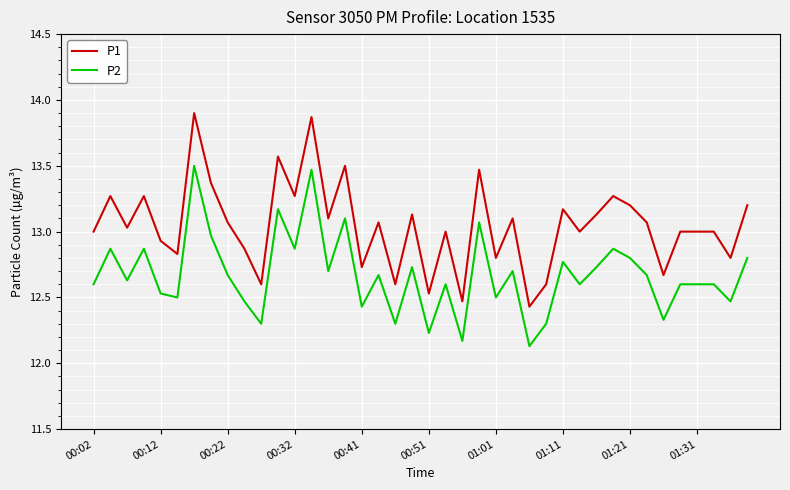

What is the highest value of the P2 series?

13.5